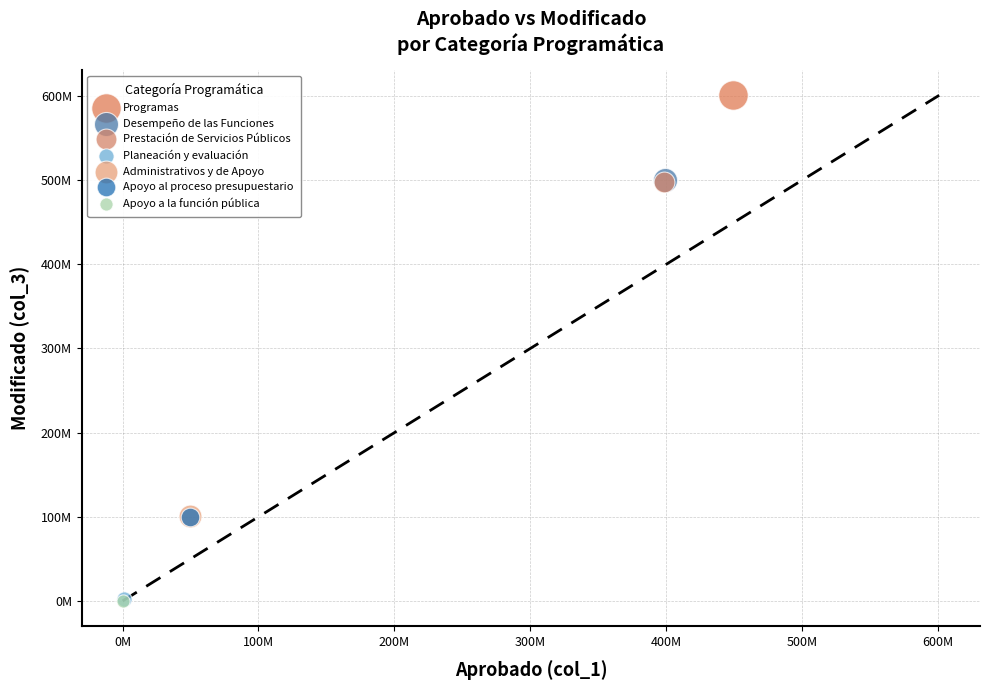

Which series contains the highest Y value?

Programas